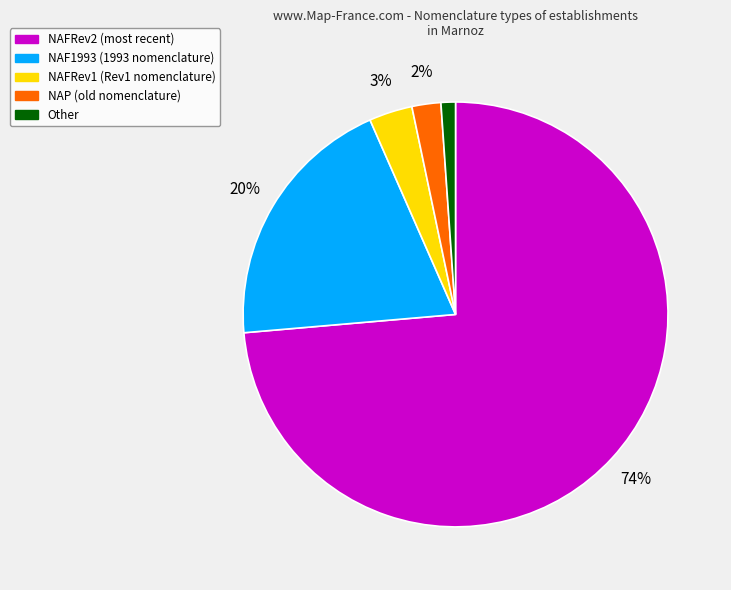

What is the ratio of the value at NAFRev1 to the value at Other?

3.0